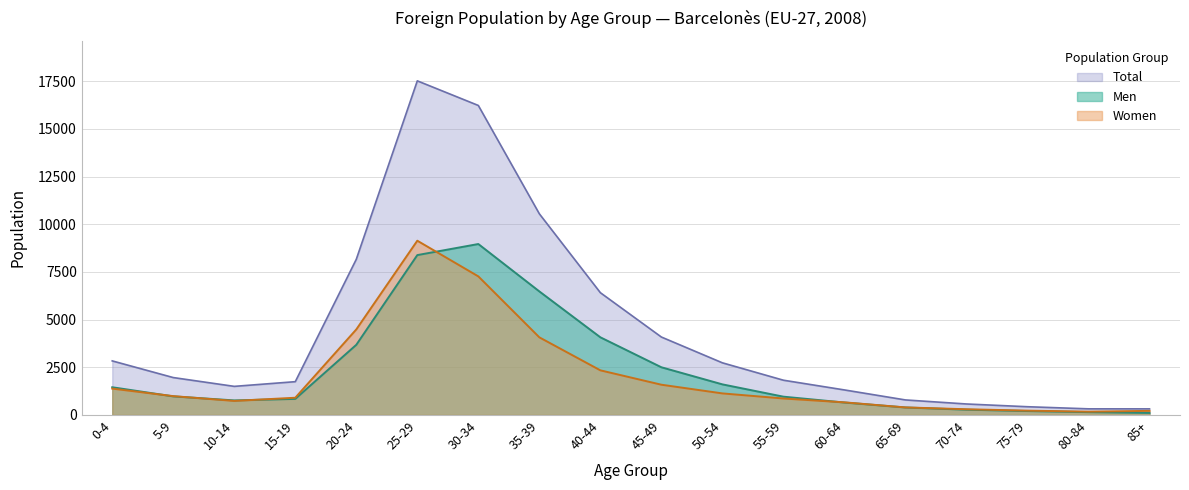

Which label corresponds to the largest value in the chart?

25-29